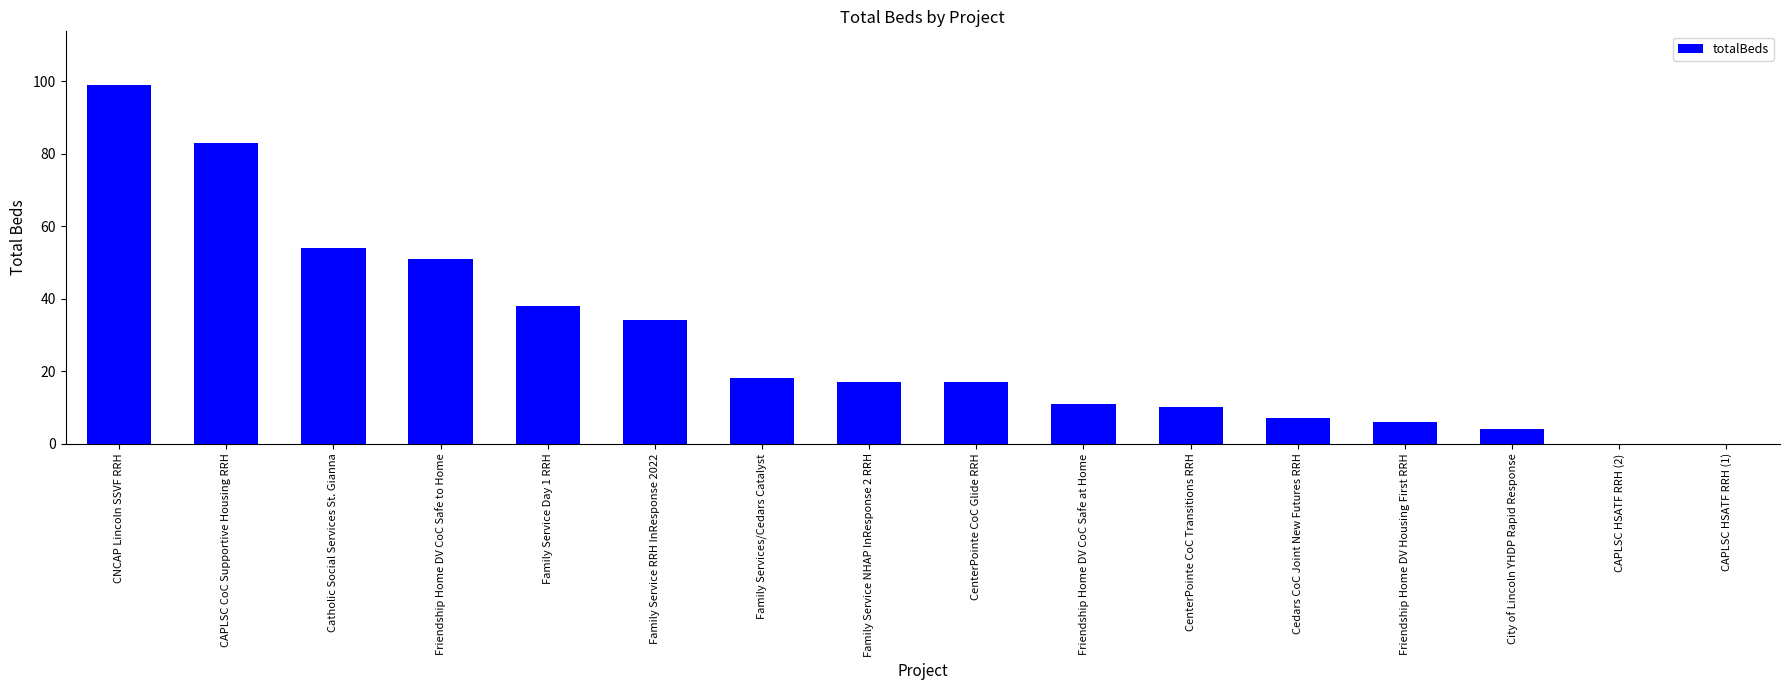

The chart shows a value of 8 at Family Service RRH InResponse 2022. True or false?

False